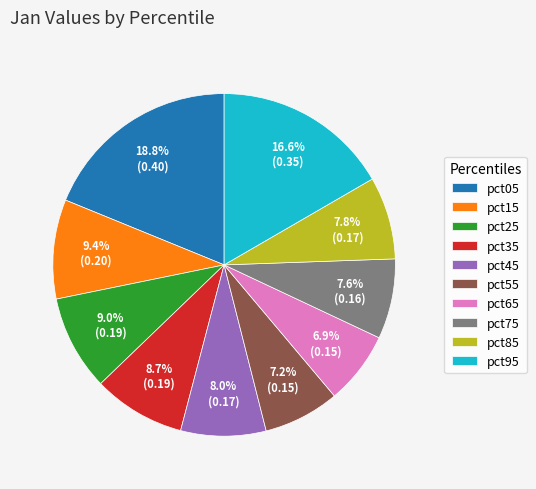

Does any single category account for the majority?

No